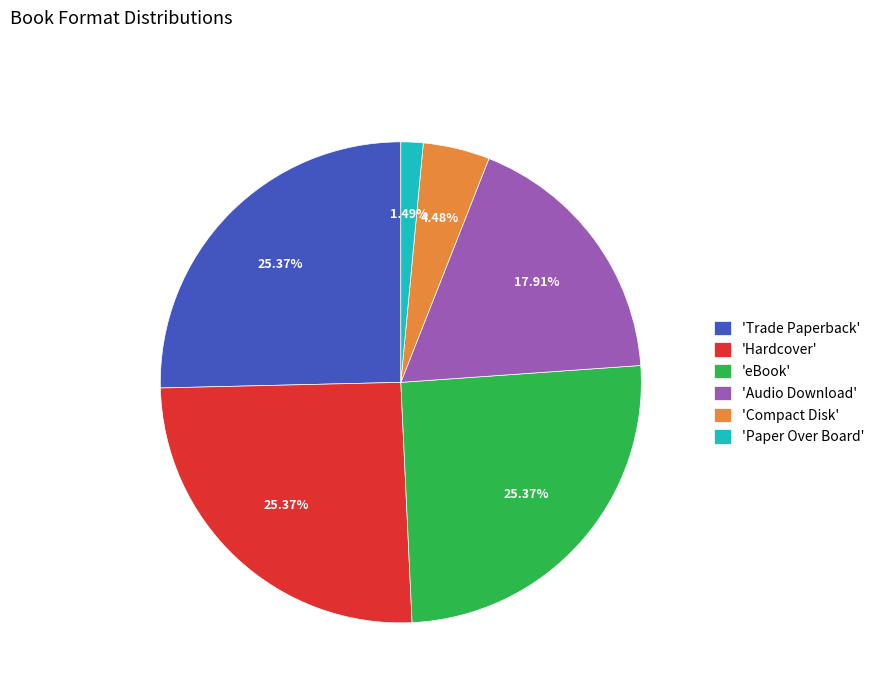

Do 'Hardcover' and 'eBook' together represent more than half of the pie?

Yes